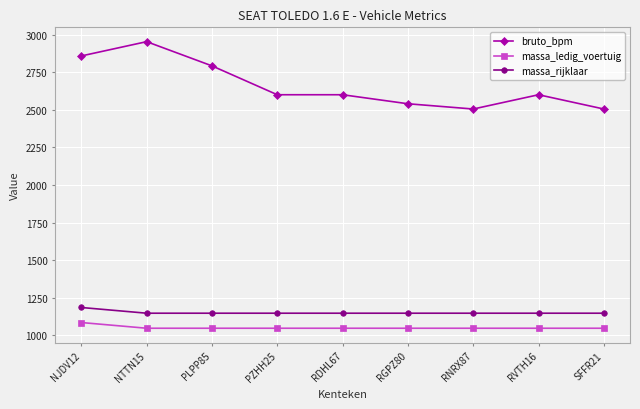

Is it true that massa_rijklaar equals 628 at RVTH16?

False